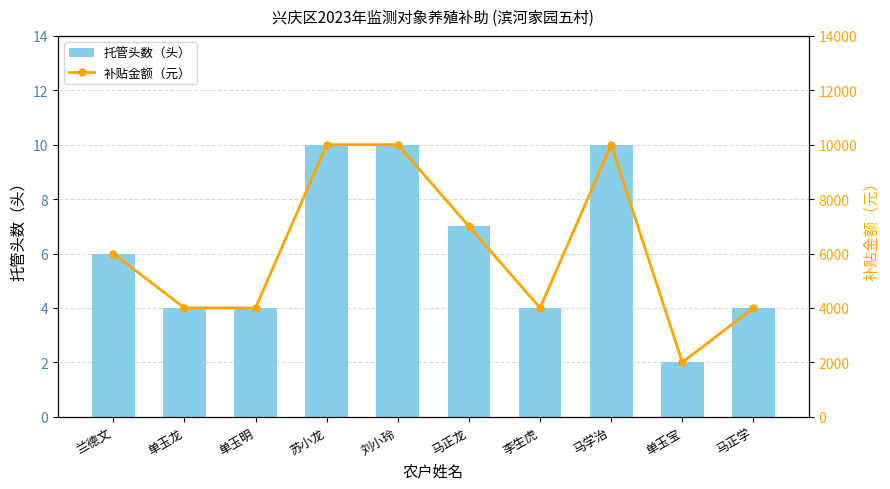

Reading left to right, list all the values displayed in this chart.

托管头数（头）: 6	4	4	10	10	7	4	10	2	4
补贴金额（元）: 6000	4000	4000	10000	10000	7000	4000	10000	2000	4000